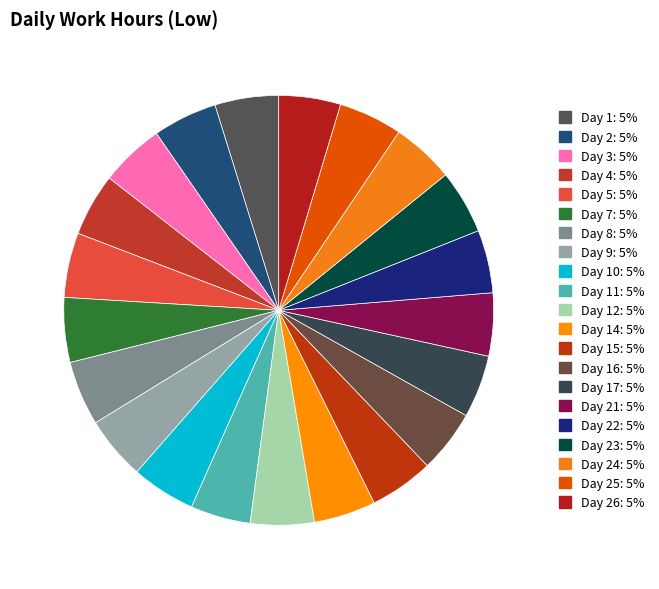

Which category has the biggest portion of the pie?

Day 5